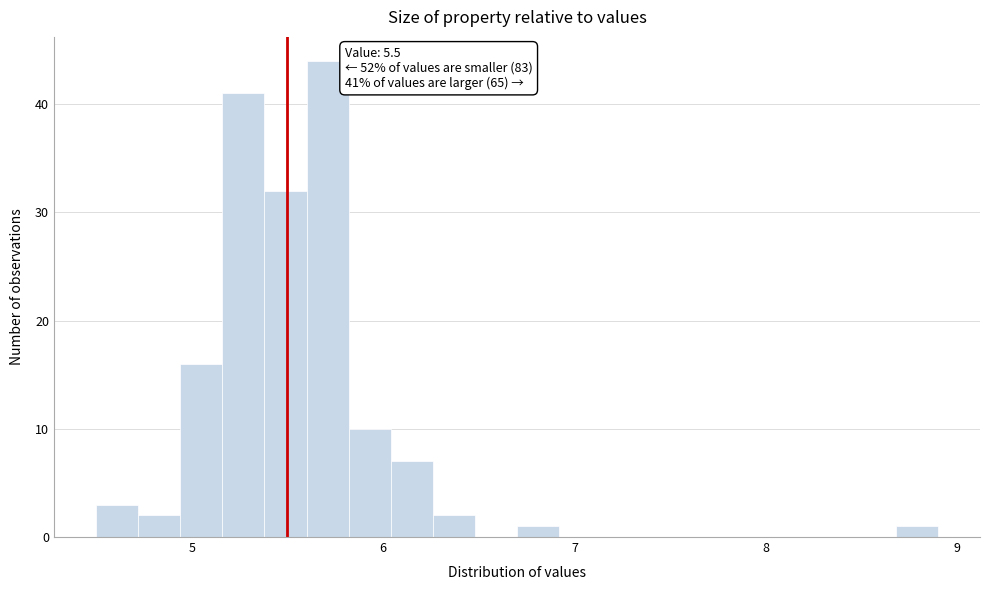

Read against the x-axis, roughly where is the centre of the tallest bar?

5.7